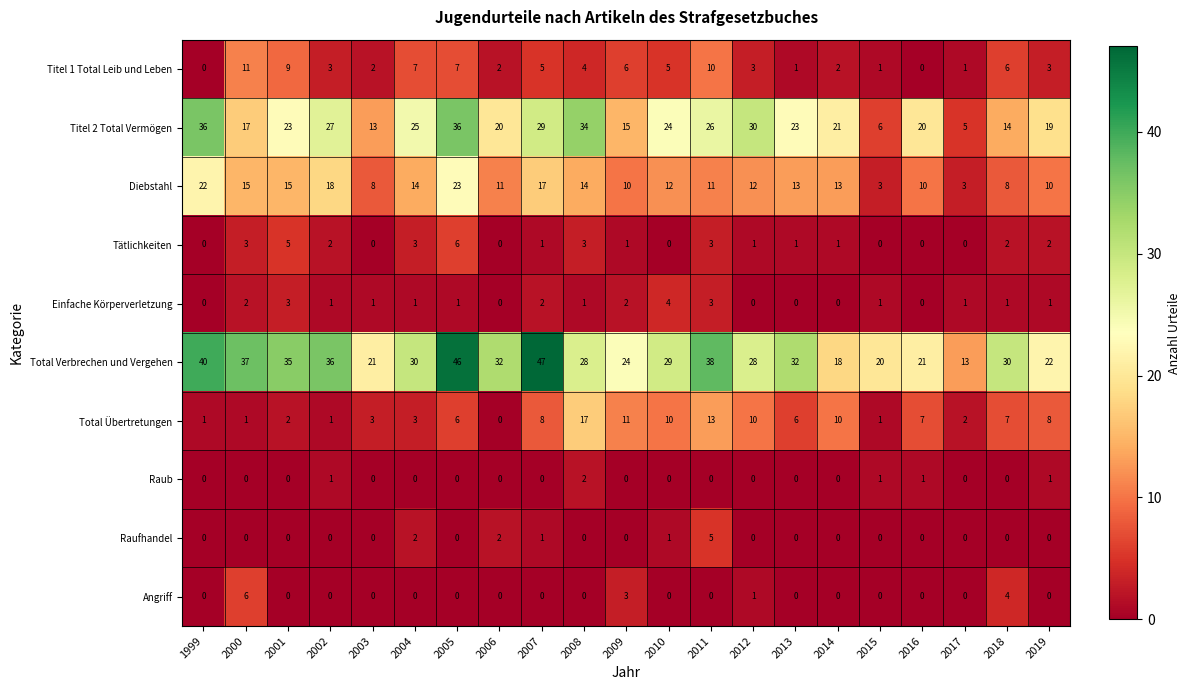

At how many categories does at least one series exceed 19?

20